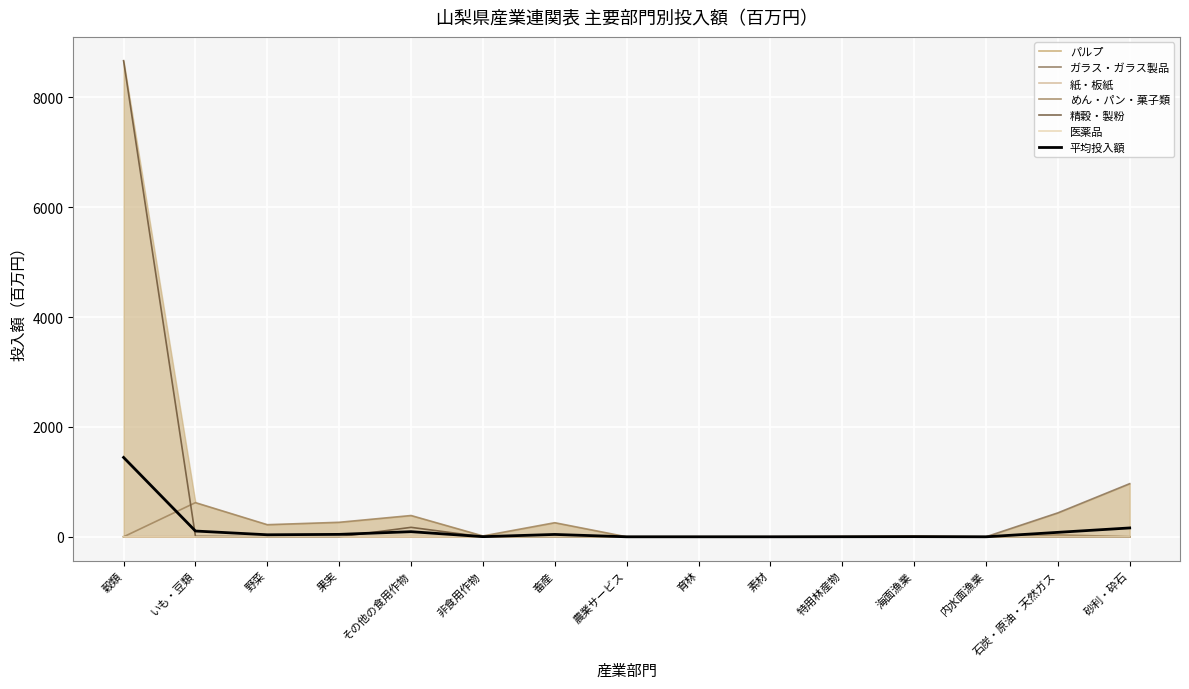

Is it true that 平均投入額 equals 716.2 at 穀類?

False